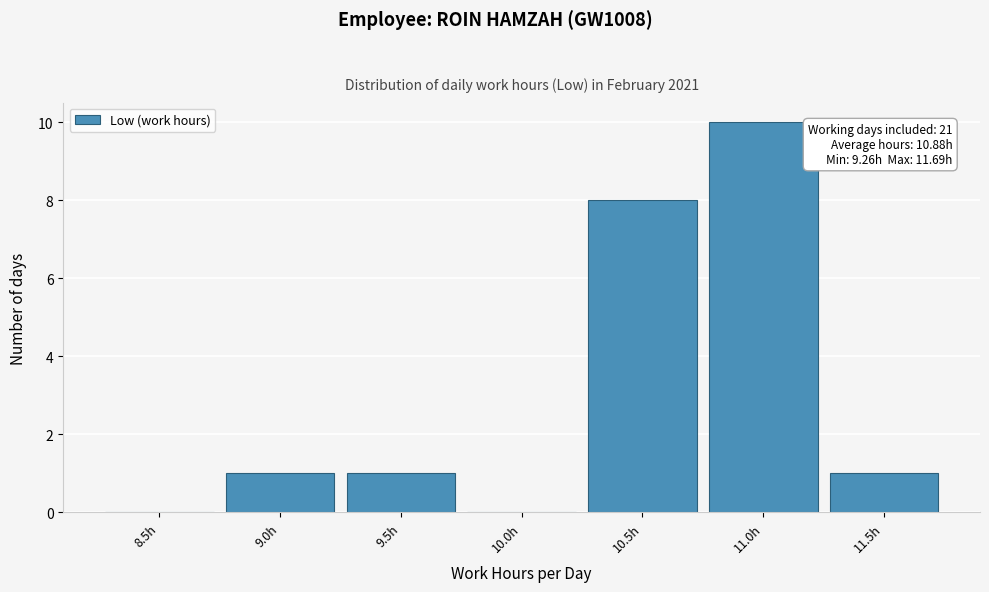

Reading right to left, transcribe all the data shown in this chart.

11.5h=1	11.0h=10	10.5h=8	10.0h=0	9.5h=1	9.0h=1	8.5h=0